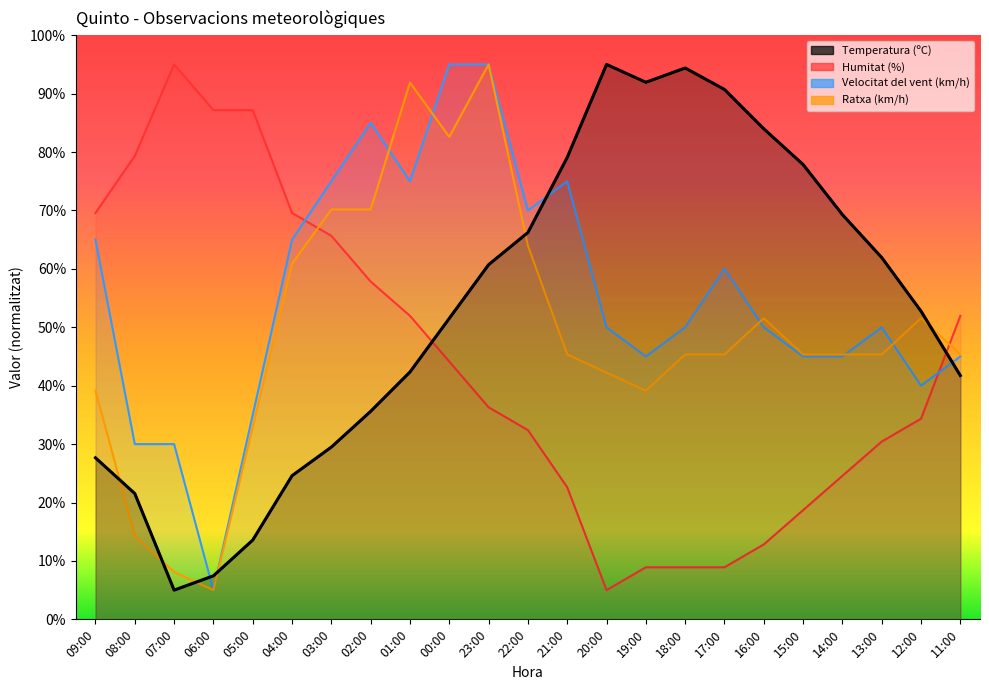

At which category is the sum across all series the highest?

23:00